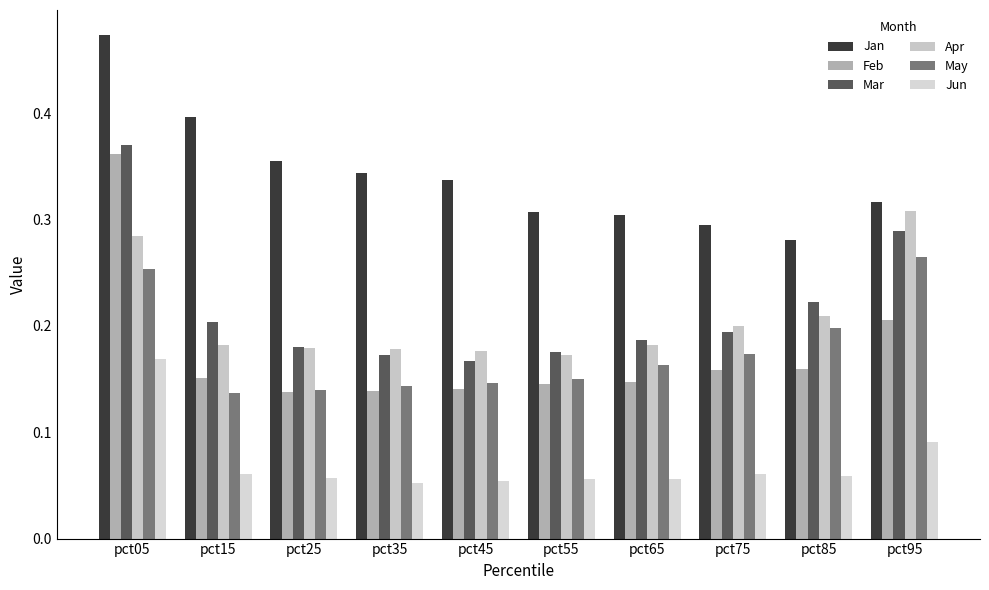

What value does the Apr series have at pct75?

0.2